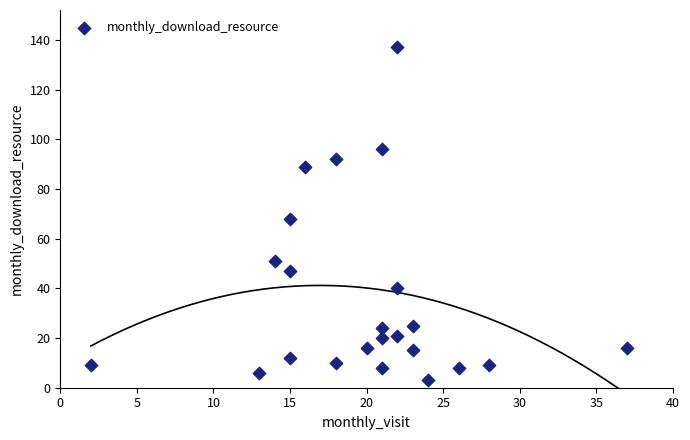

What is the range of X values (max minus min)?

35